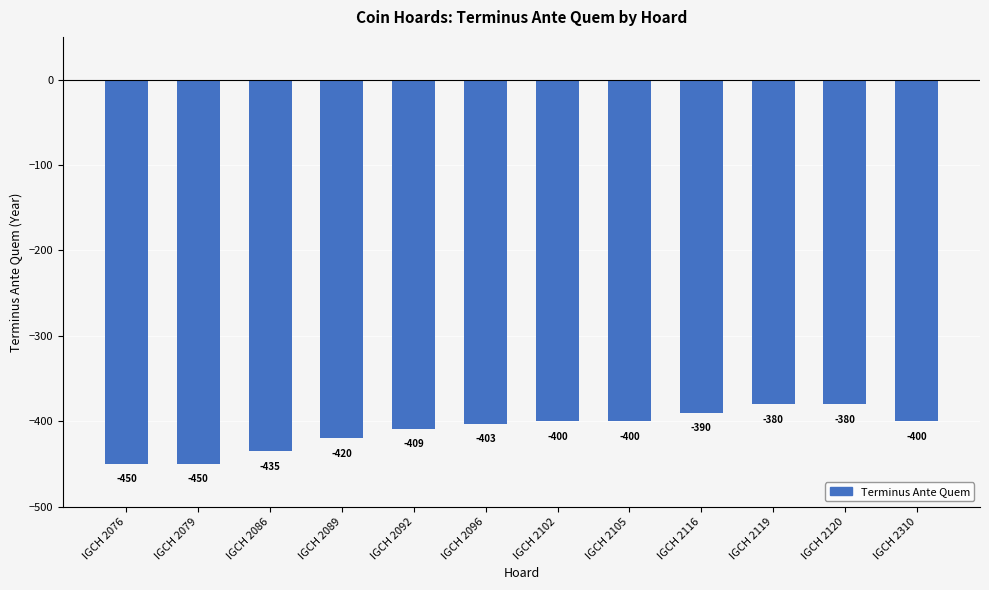

The chart shows a value of -688 at IGCH 2310. True or false?

False